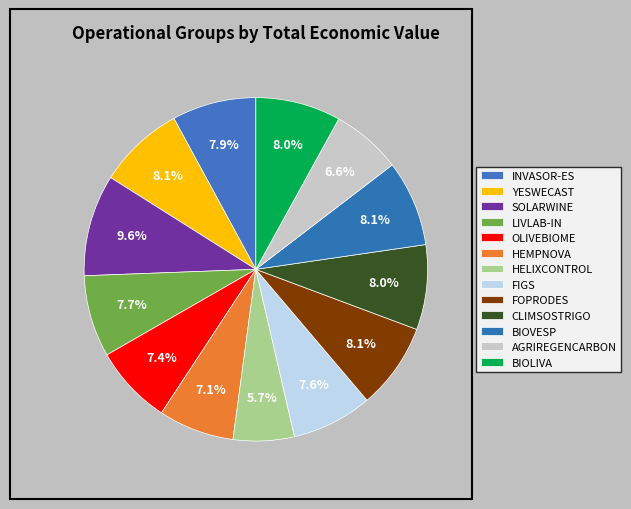

How many slices are in this pie chart?

13